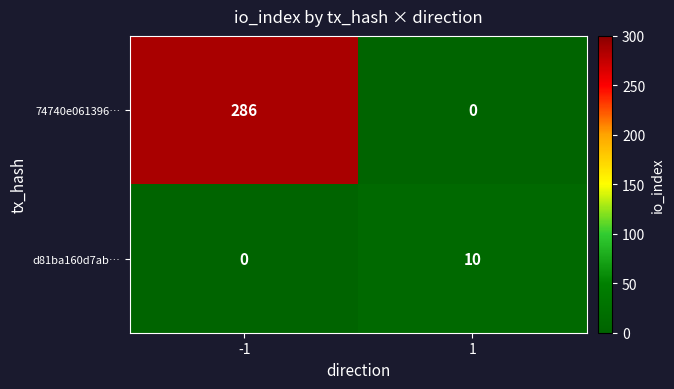

What is the sum of the d81ba160d7ab… values at -1 and 1?

10